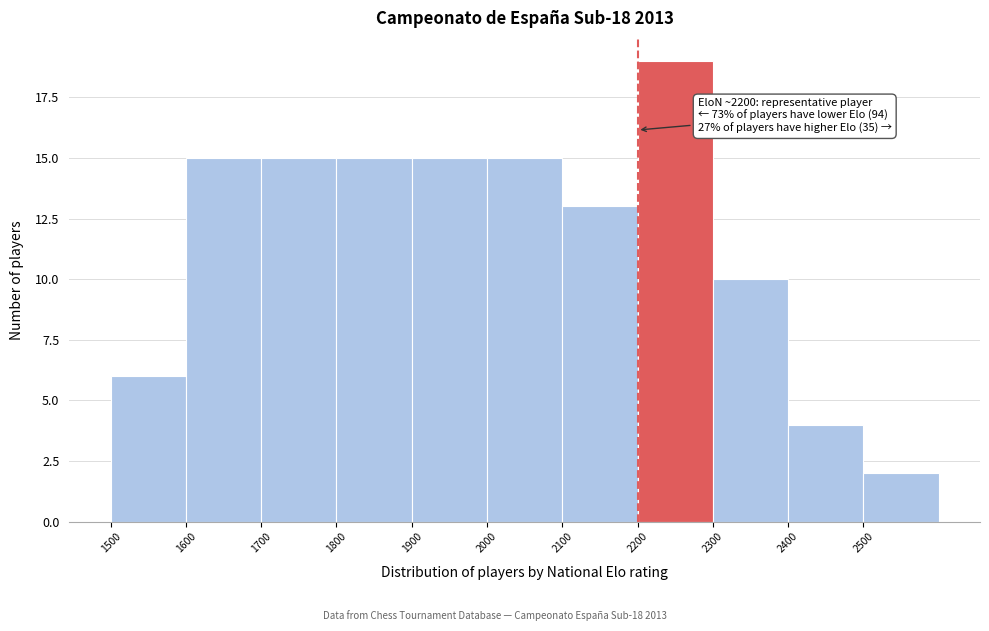

Which range on the x-axis has the tallest bar?

2200 to 2300